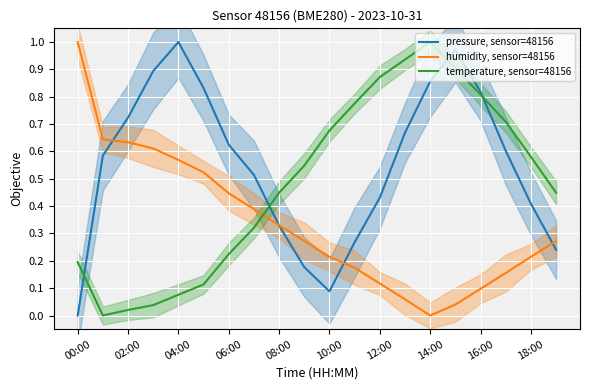

True or false: pressure, sensor=48156 and humidity, sensor=48156 intersect in this chart.

True